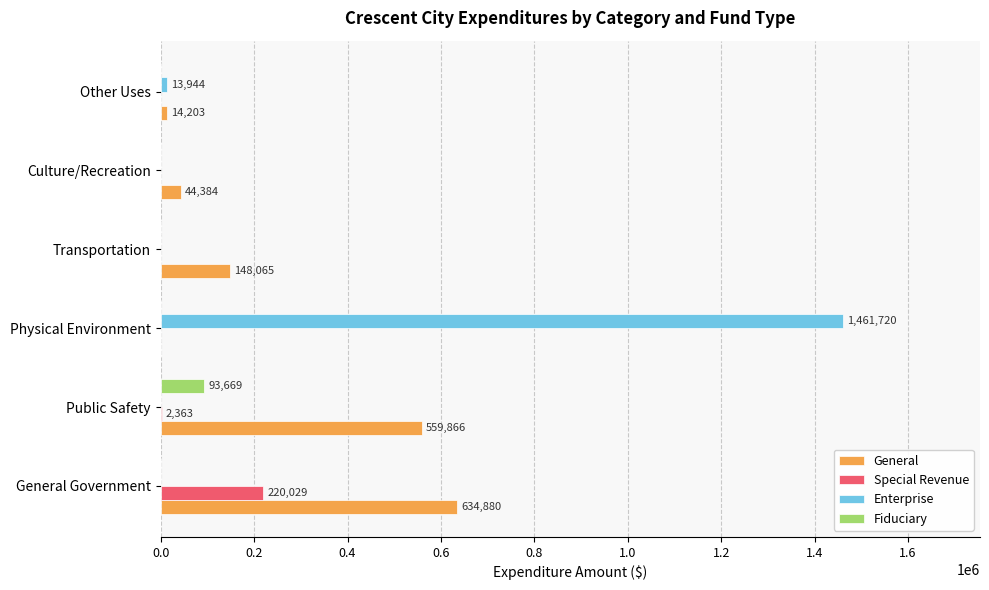

Is it true that Enterprise equals 0 at Transportation?

True